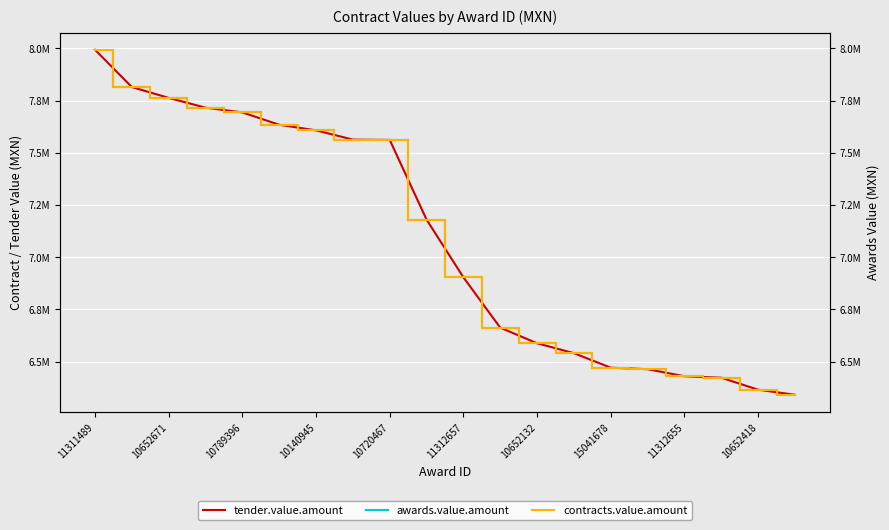

What is the sum of all awards.value.amount values?

141719558.1